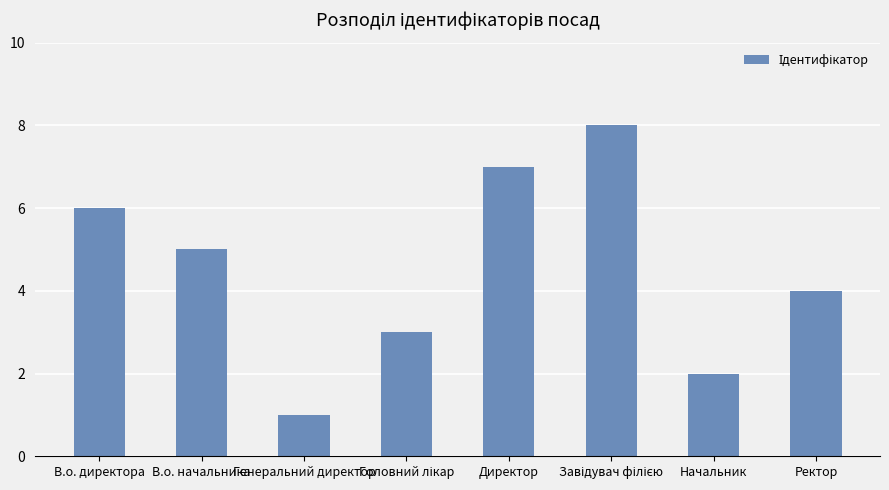

What is the sum of all values?

36